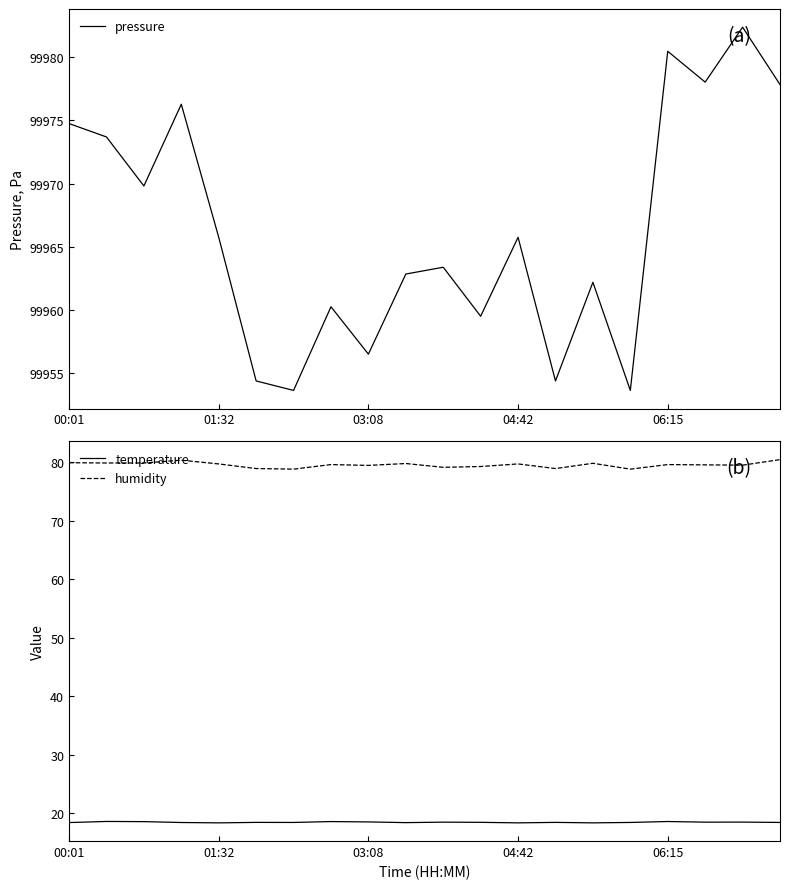

What is the highest value of the pressure series?

99982.4